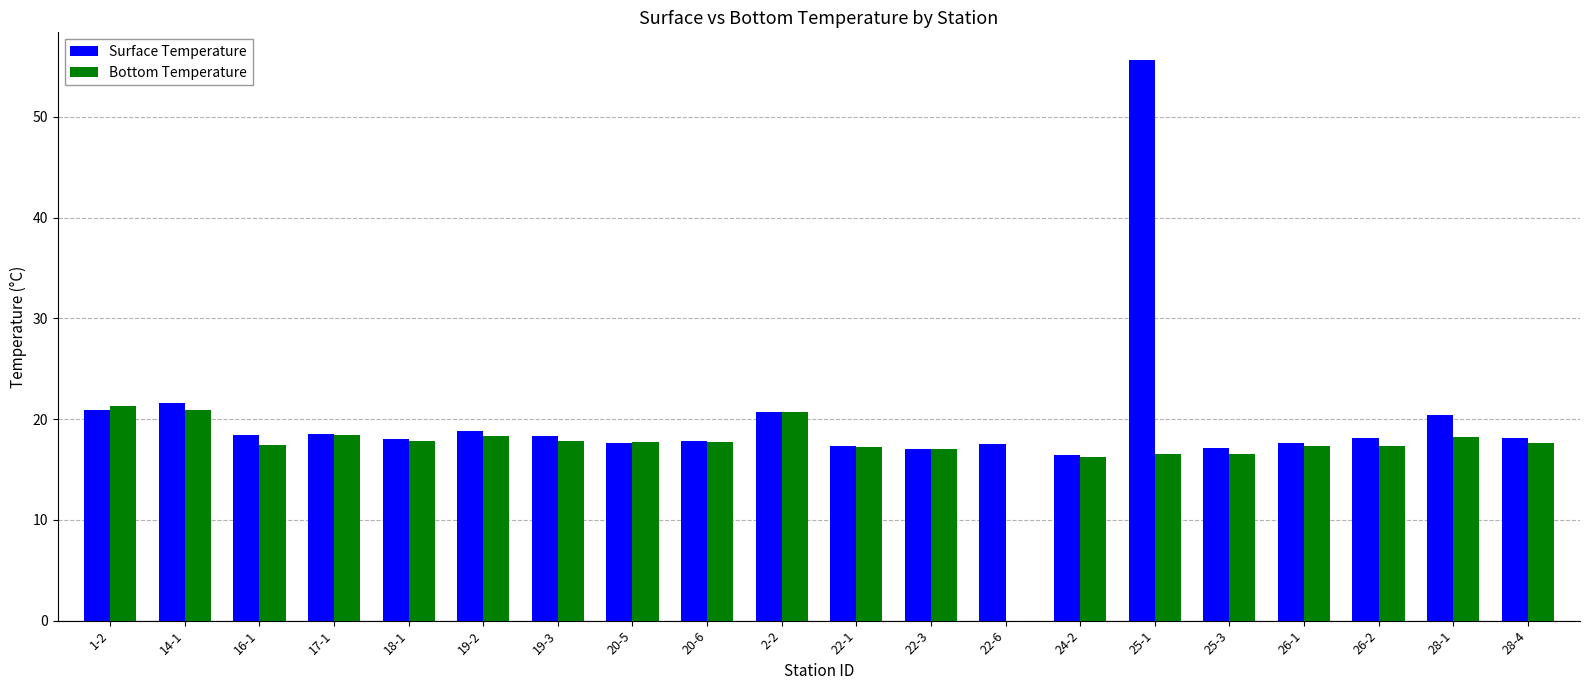

True or false: Surface Temperature has a value of 18.0 at 18-1.

True